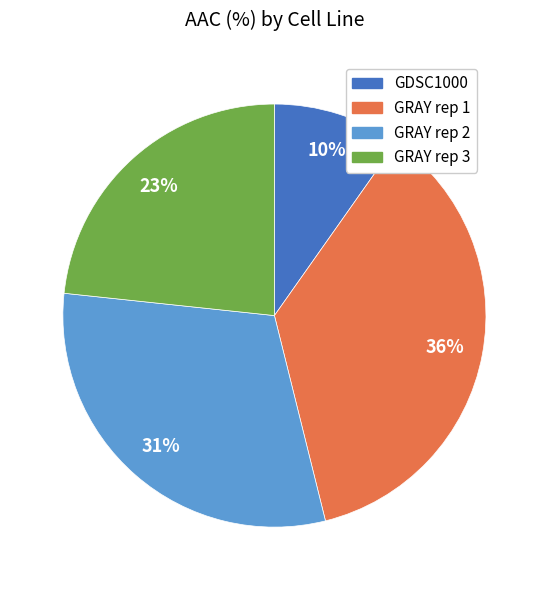

How many segments does this pie chart have?

4